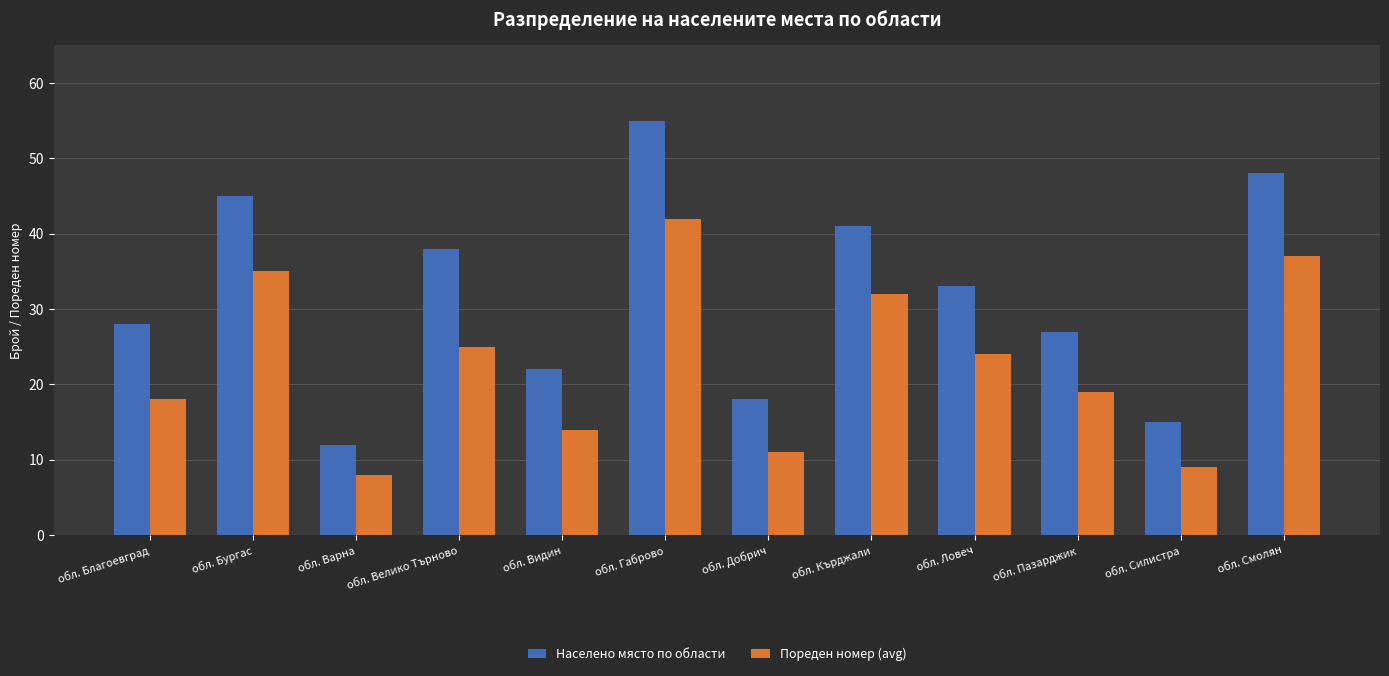

List the series in order of their peak value, highest first.

Населено място по области, Пореден номер (avg)